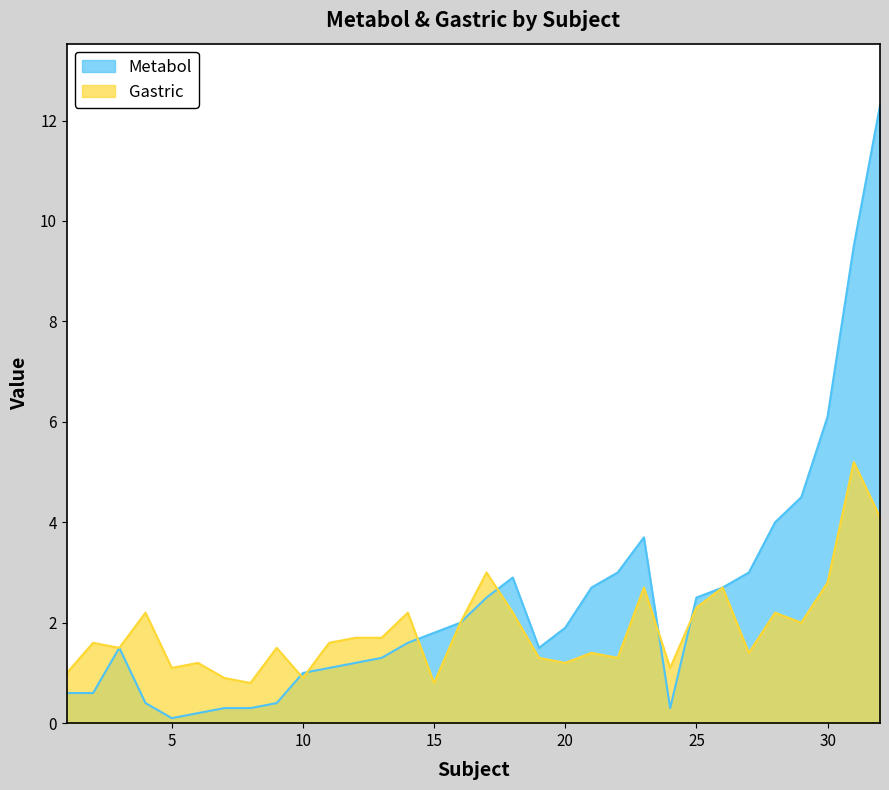

What are all the series names shown in the legend?

Metabol, Gastric